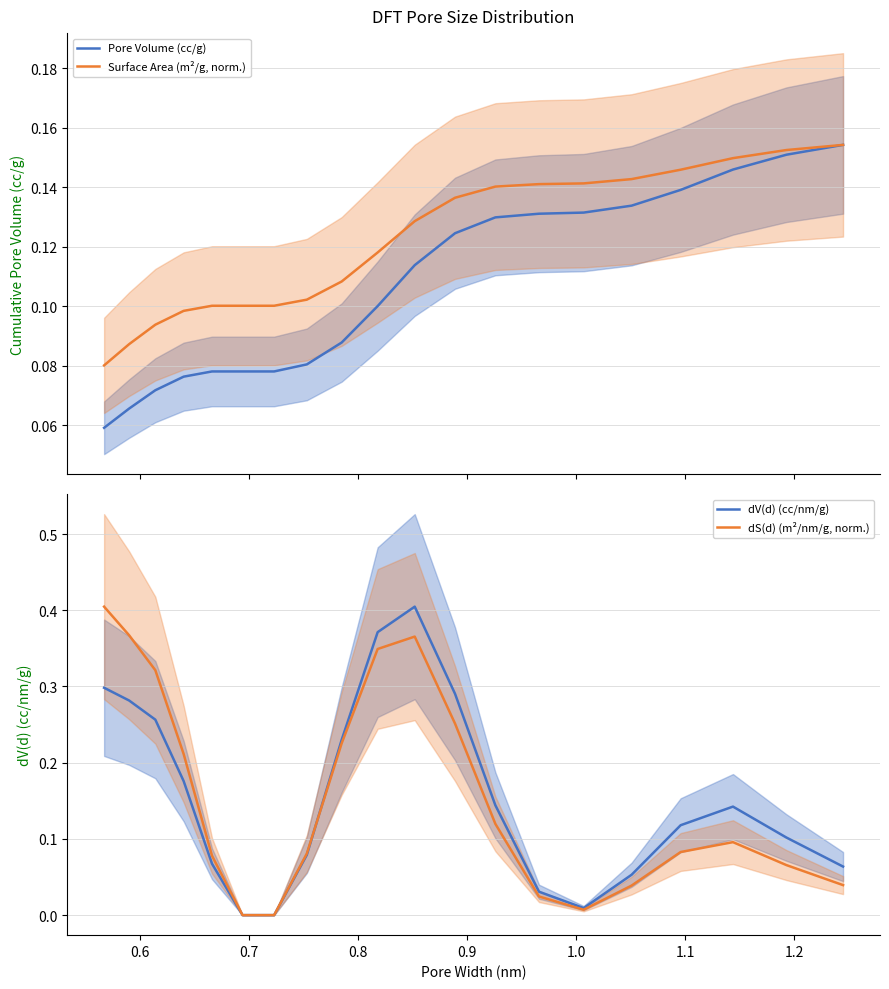

How many lines are shown in the chart?

4